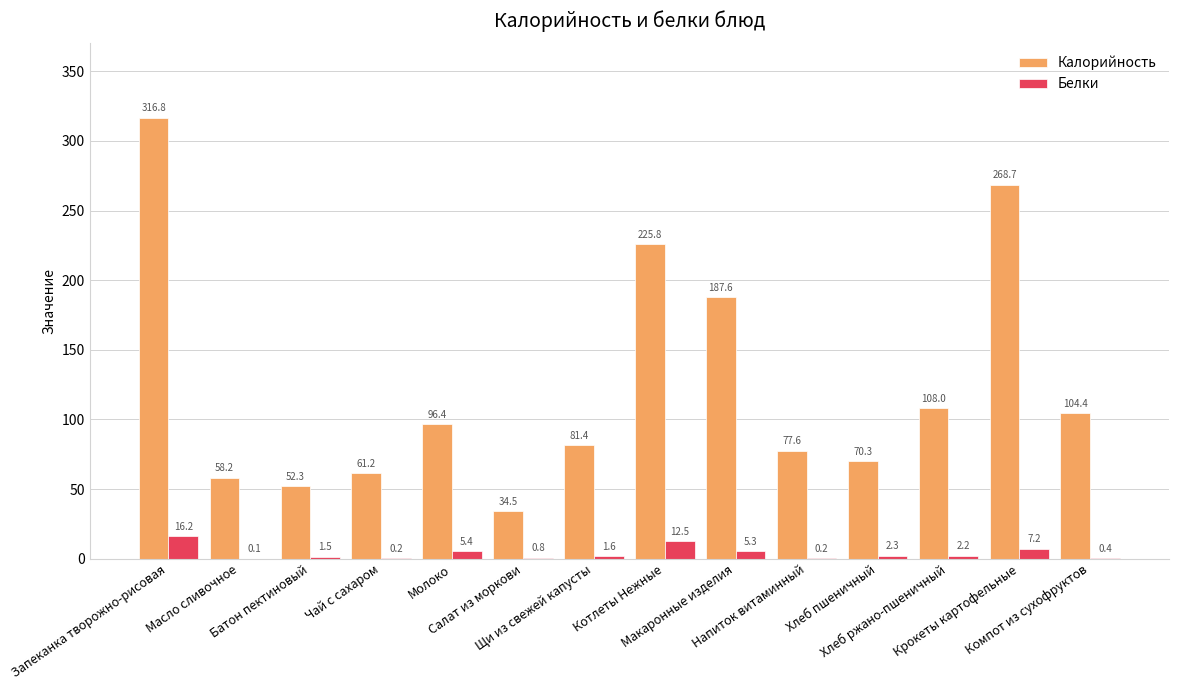

Which series has the largest total across all categories?

Калорийность